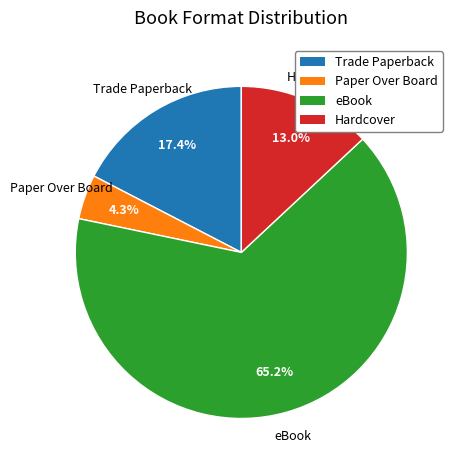

Combined, what portion of the pie is eBook and Paper Over Board?

69.6%